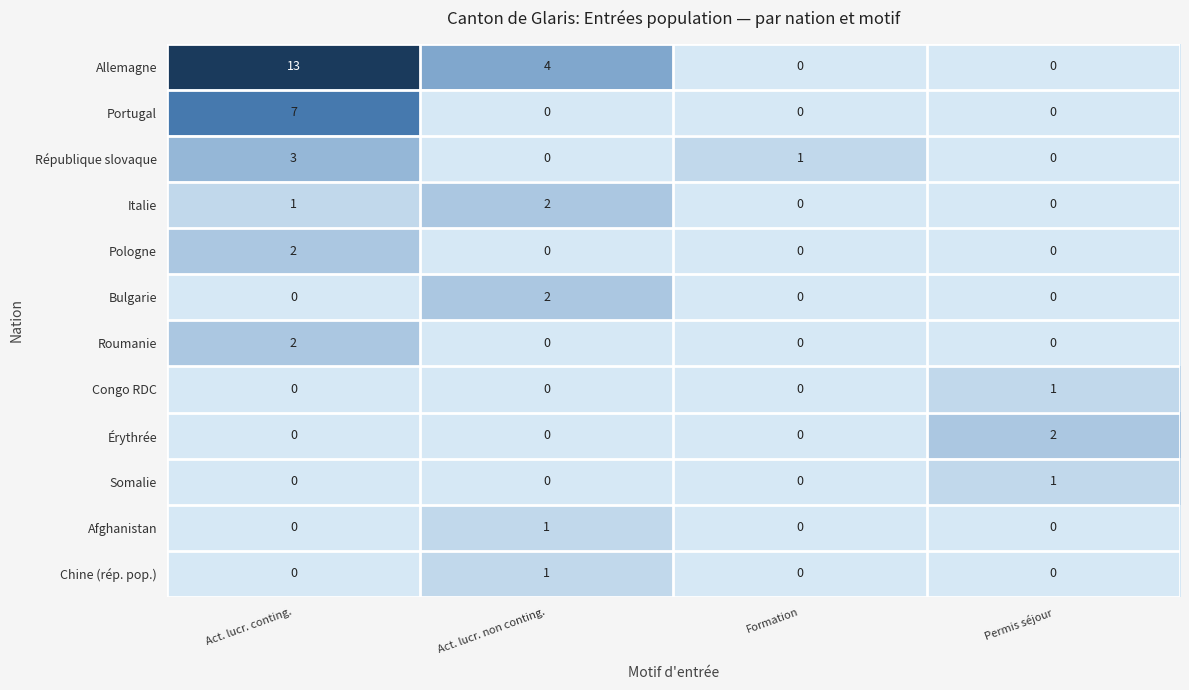

Which series changed the most between Act. lucr. conting. and Act. lucr. non conting.?

Allemagne